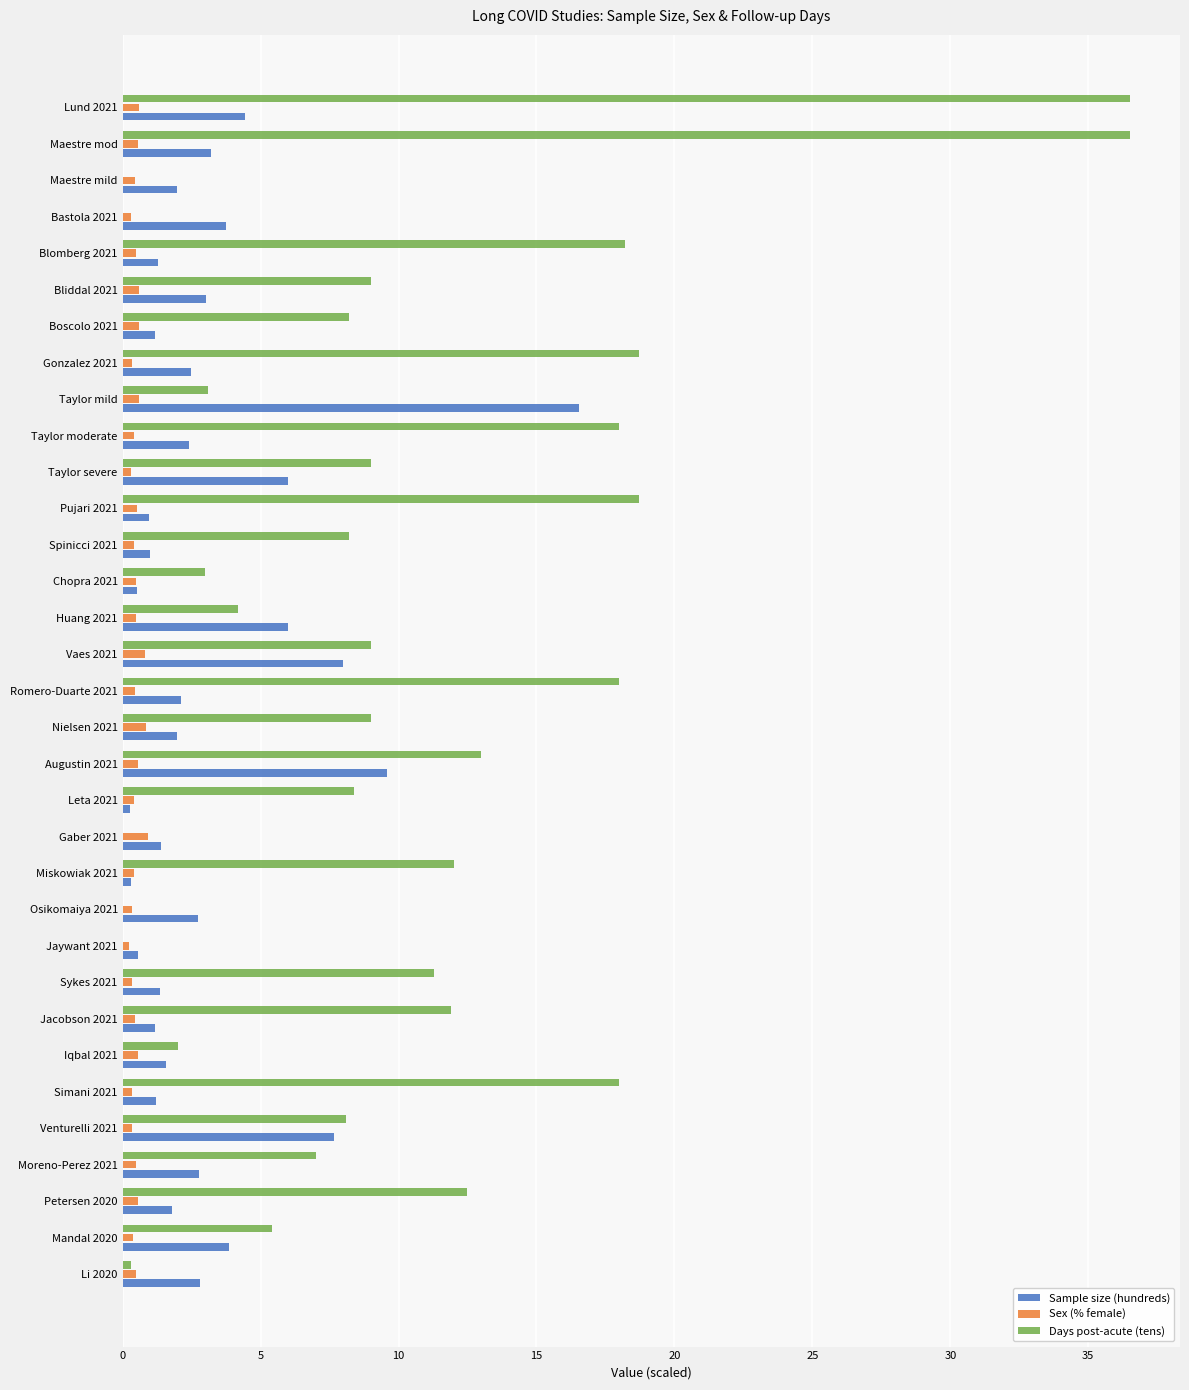

Is the value of Sample size (hundreds) at Blomberg 2021 greater than the value of Sex (% female) at Chopra 2021?

Yes